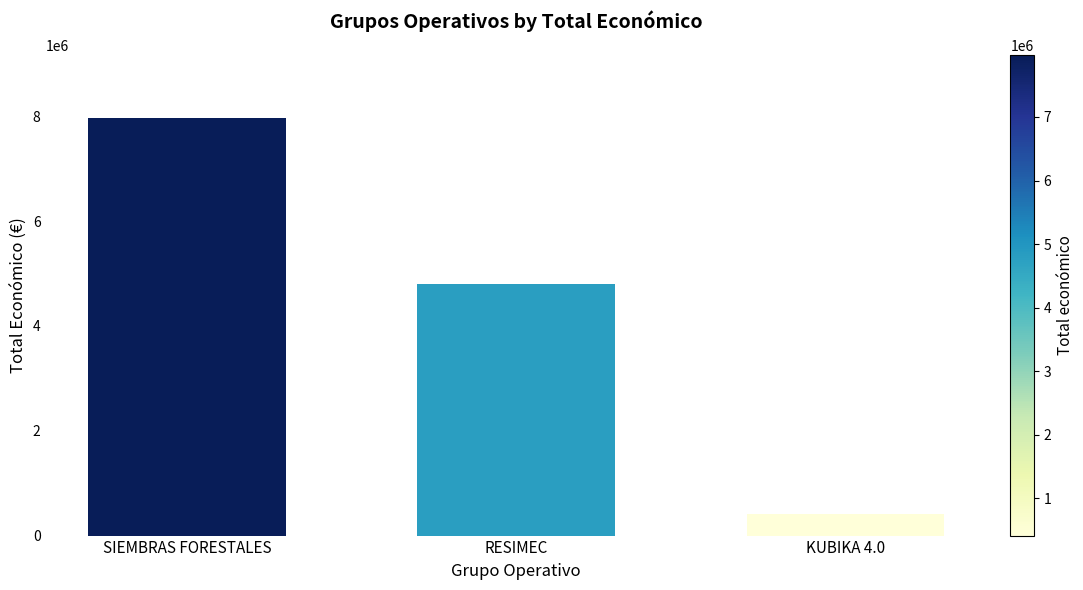

The value at RESIMEC is 3037640. True or false?

False